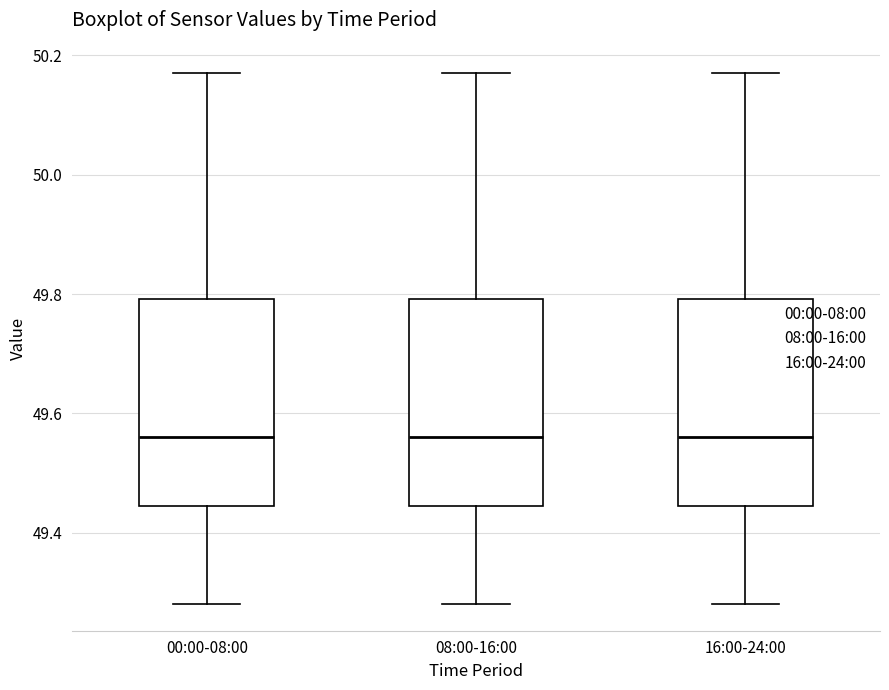

Reading left to right, transcribe this box plot: for each box, give where its median line is, the range the box spans, and where its two whiskers end, as read against the y-axis. The values are not printed on the chart, so give them approximately, as read against the axis.

00:00-08:00: median 49.56, box 49.44 to 49.80, whiskers 49.28 to 50.18
08:00-16:00: median 49.56, box 49.44 to 49.80, whiskers 49.28 to 50.18
16:00-24:00: median 49.56, box 49.44 to 49.80, whiskers 49.28 to 50.18